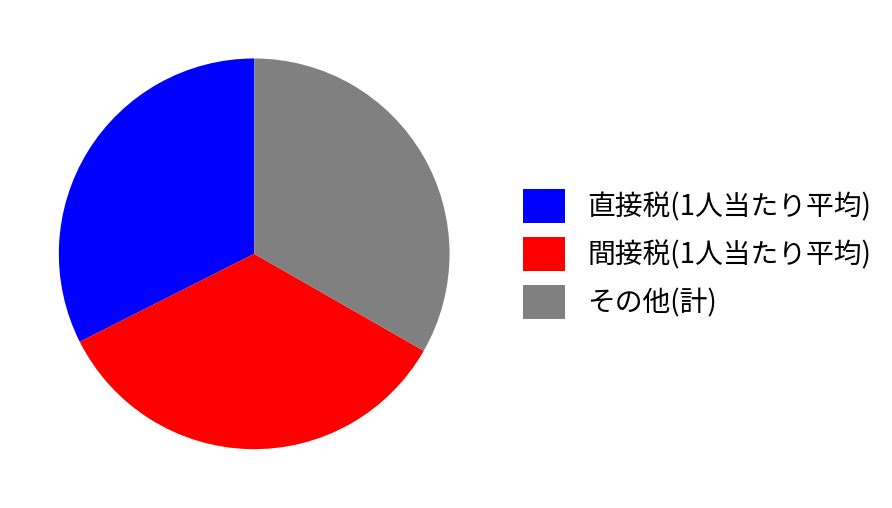

Approximately how many times larger is the value at その他(計) compared to 直接税(1人当たり平均)?

1.0